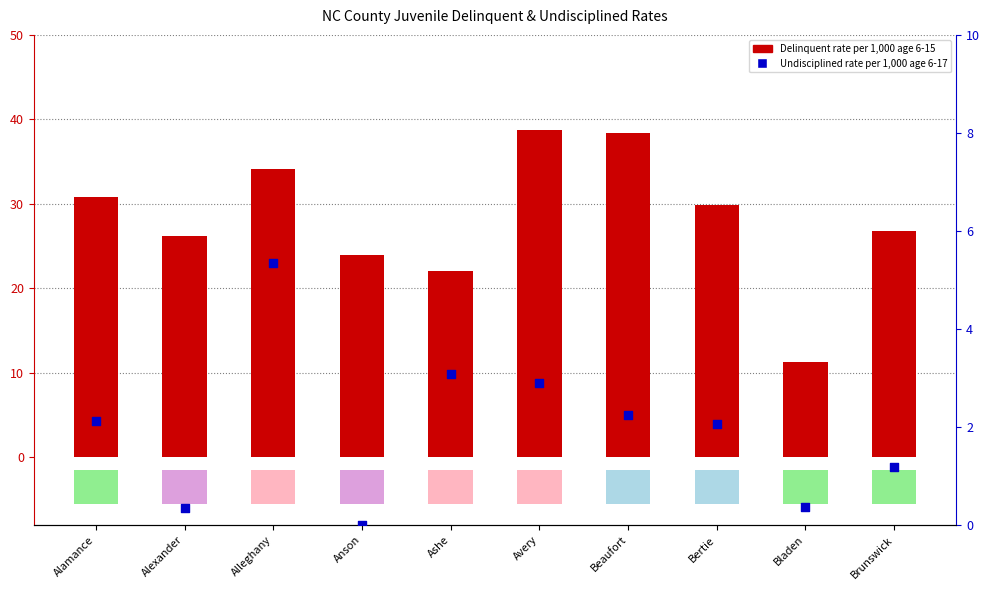

Which series has the largest Y range (max minus min)?

Delinquent Rate per 1,000